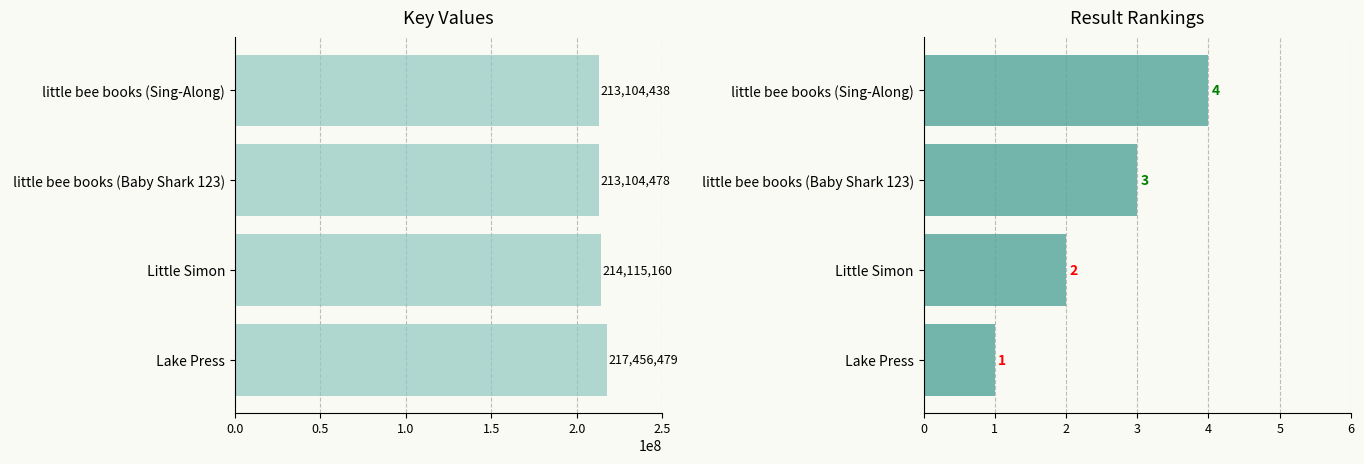

Which series changed the most between 0.0 and 1.5?

Key